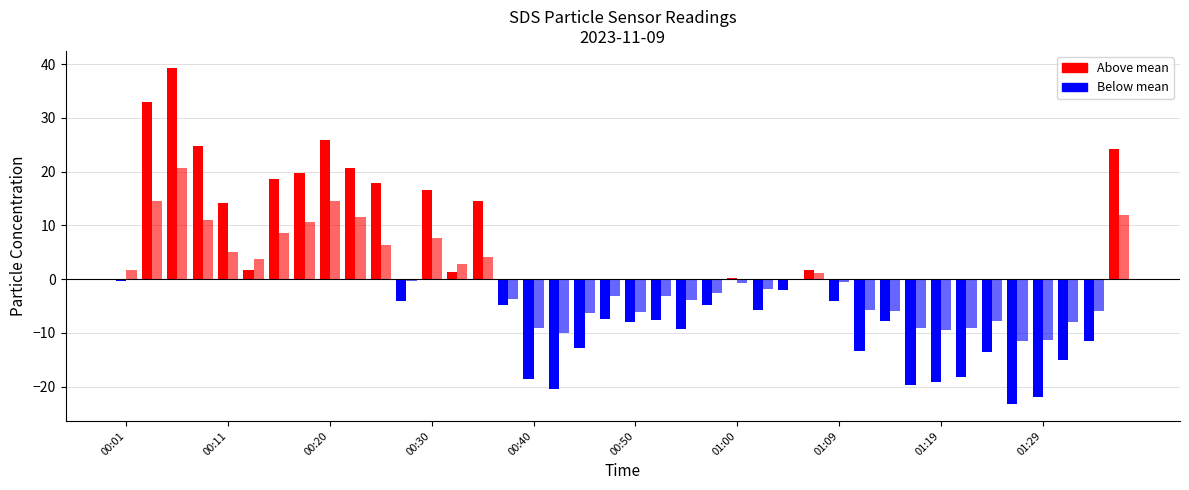

What is the label of the 36th bar from the right?

00:11